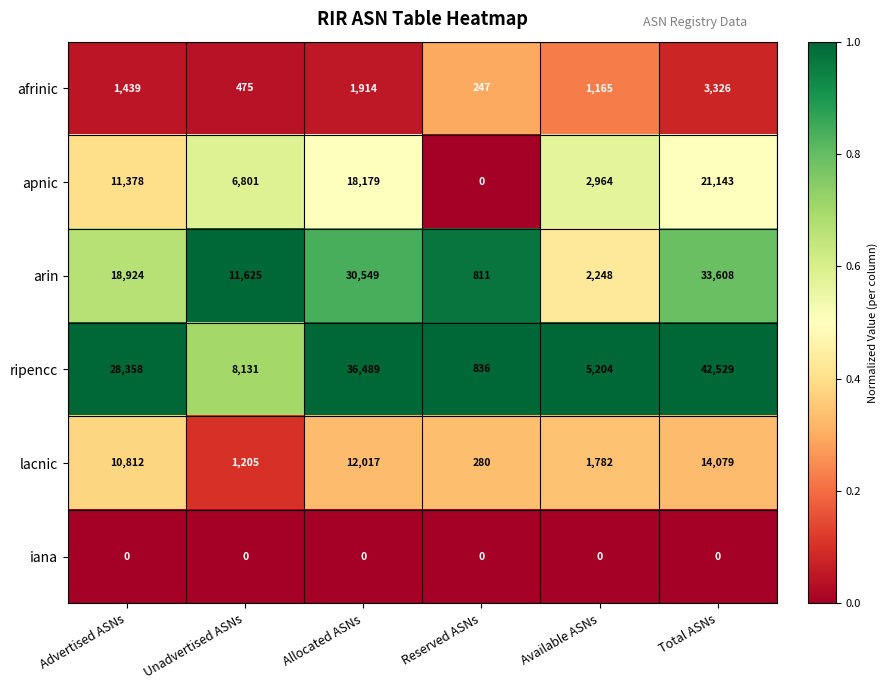

At how many categories does at least one series exceed 0?

6